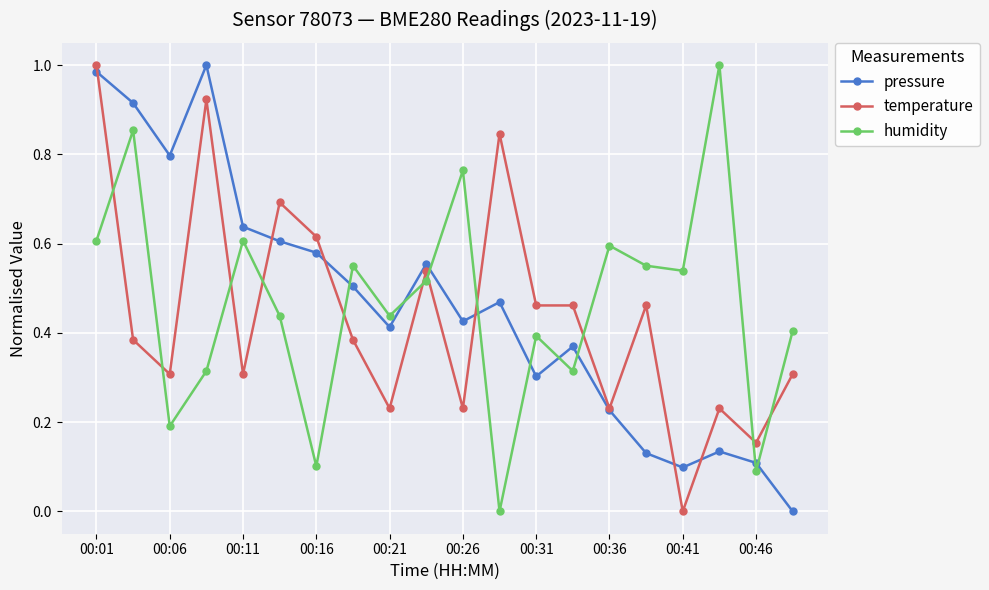

True or false: temperature has more than 2 interior local peaks.

True